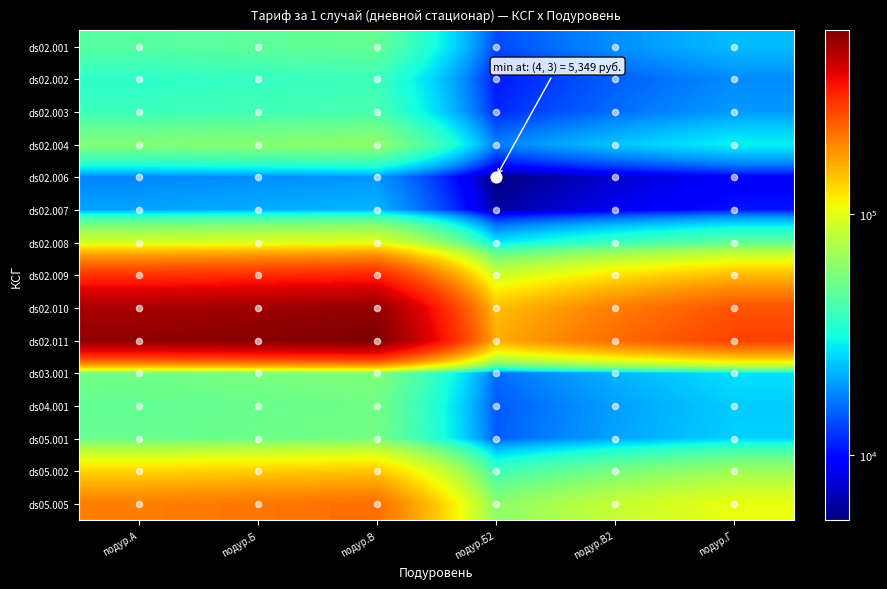

Count the number of data series in this chart.

15